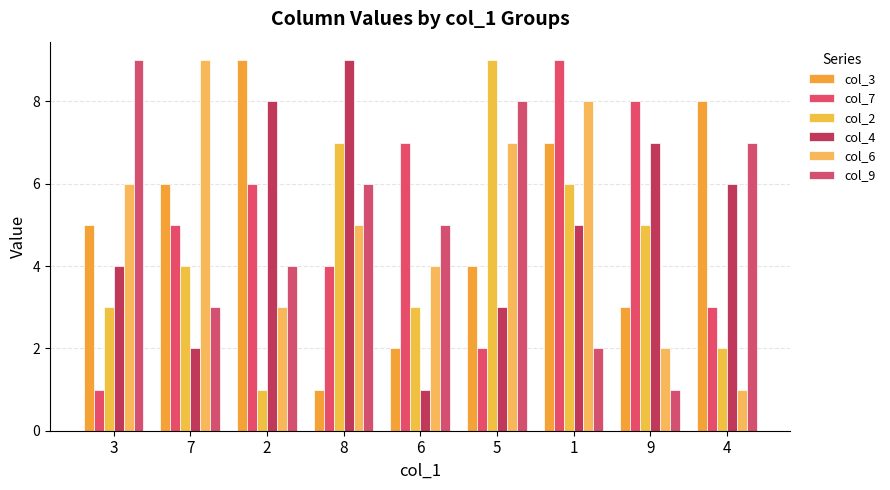

At 5, list the series in order from smallest to largest.

col_7, col_4, col_3, col_6, col_9, col_2